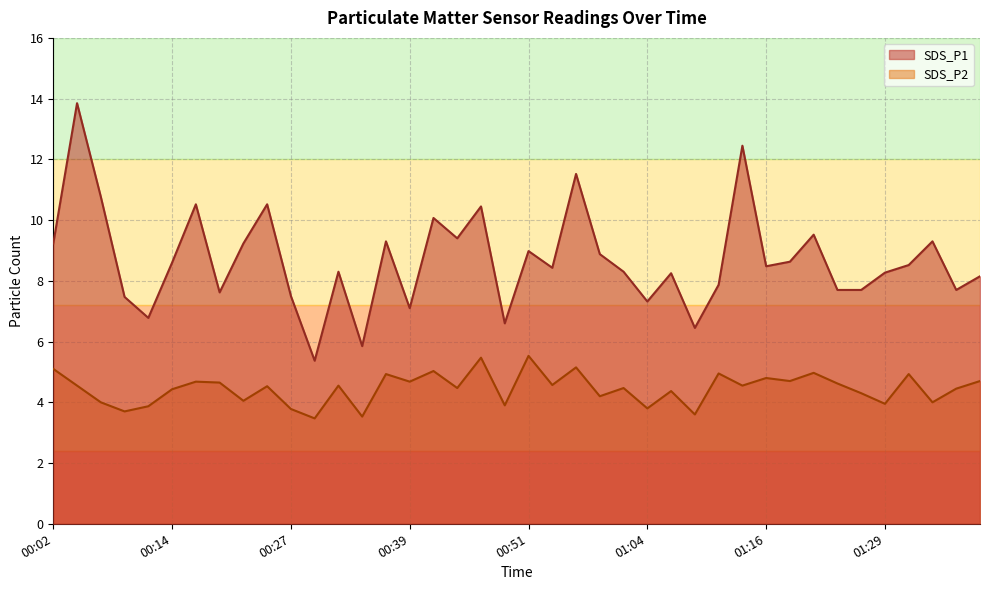

Does the chart have visible grid lines?

Yes